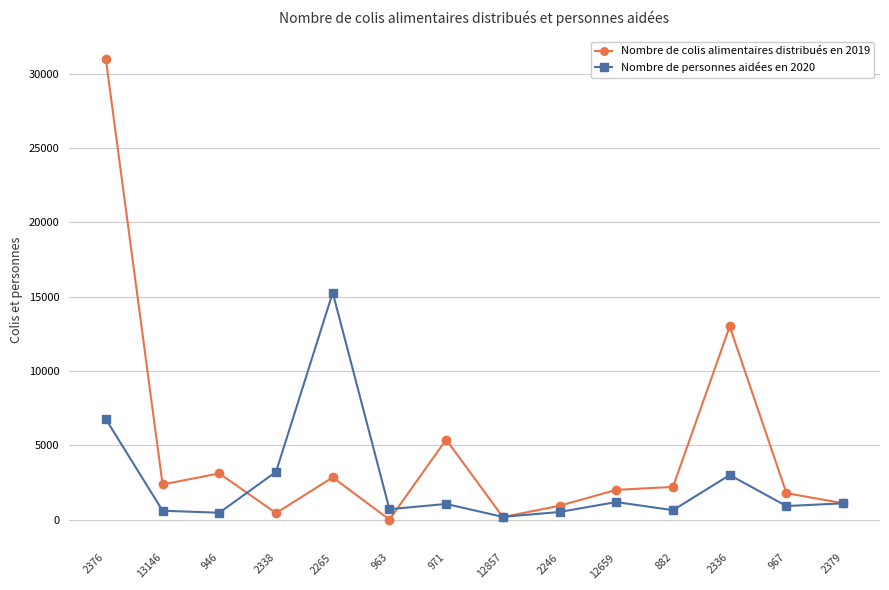

True or false: Nombre de personnes aidées en 2020 and Nombre de colis alimentaires distribués en 2019 cross at least once.

True